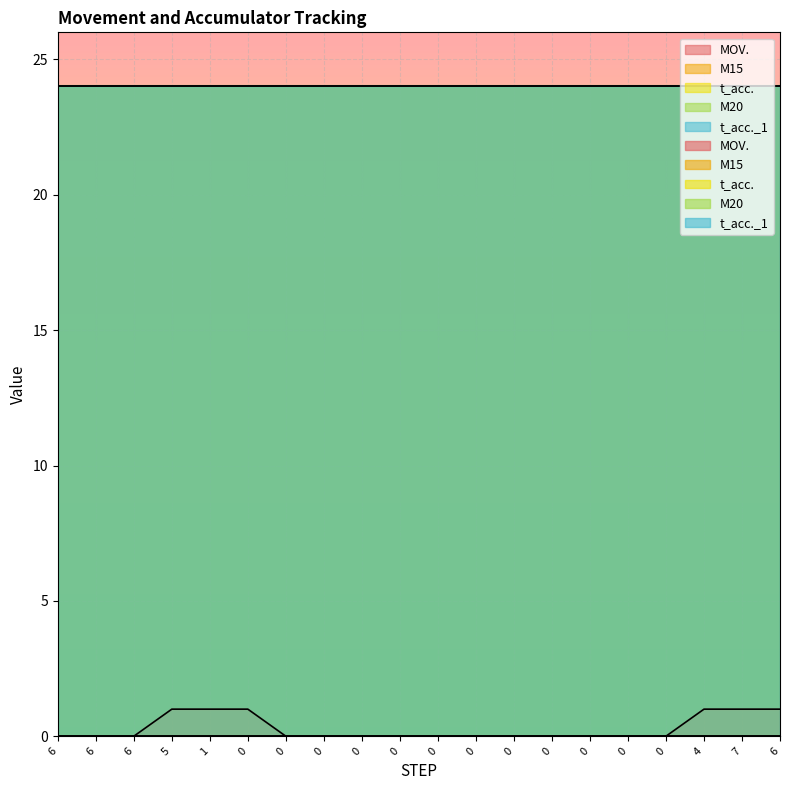

At which label is M20 closest to 0?

6